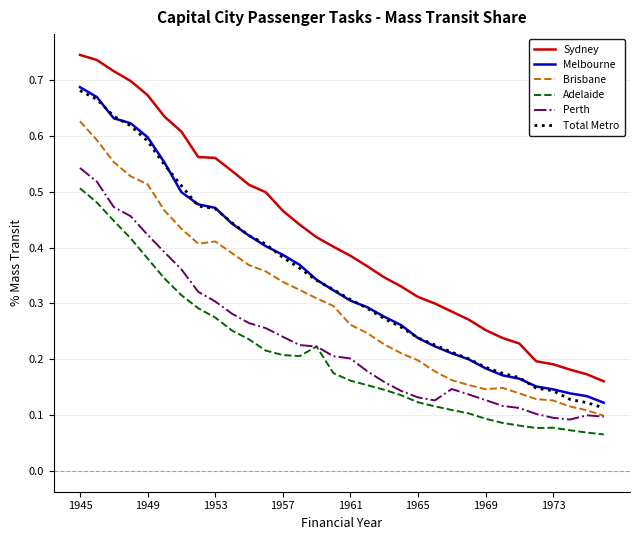

Which series has the widest spread of values?

Sydney